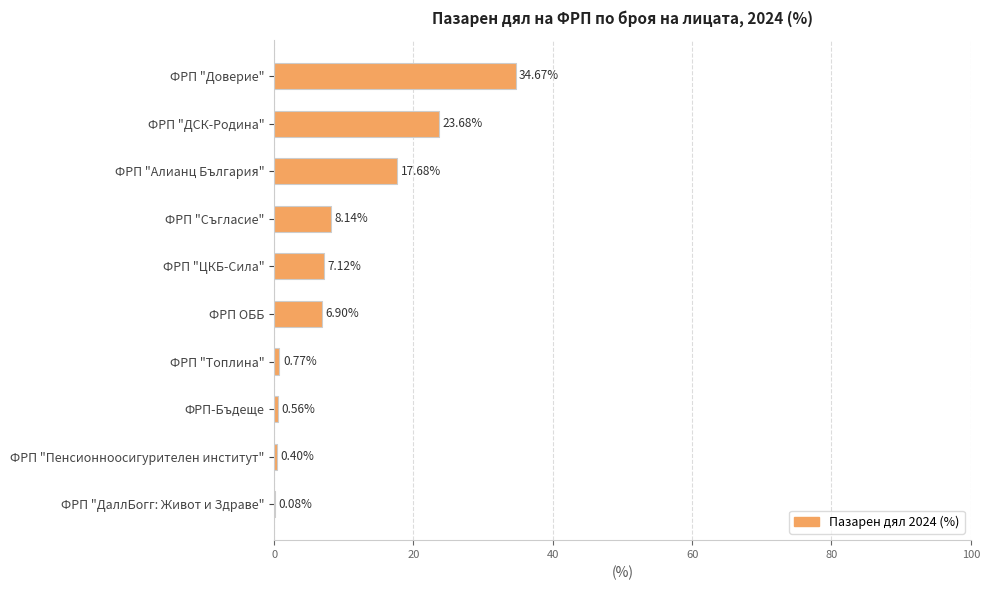

Does the chart contain stacked bars?

No